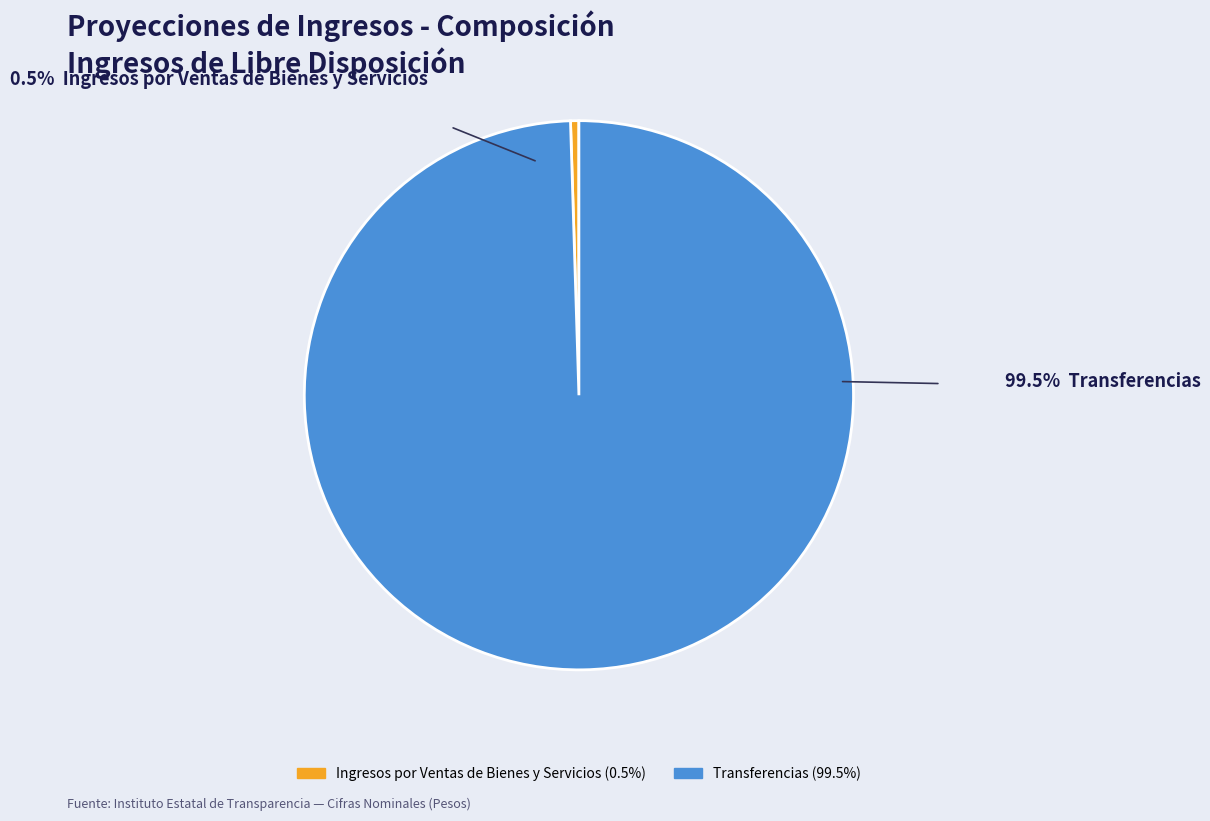

Which category has the smallest portion of the pie?

Ingresos por Ventas de Bienes y Servicios